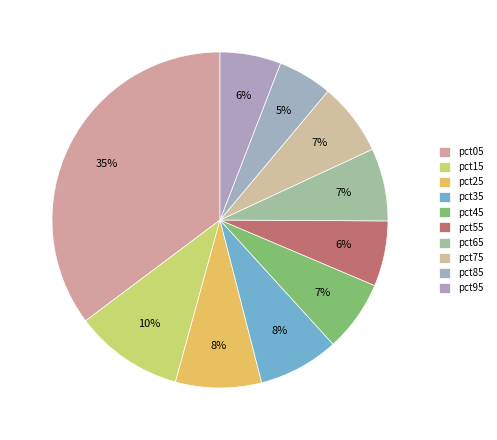

Which has a higher value, pct35 or pct55?

pct35